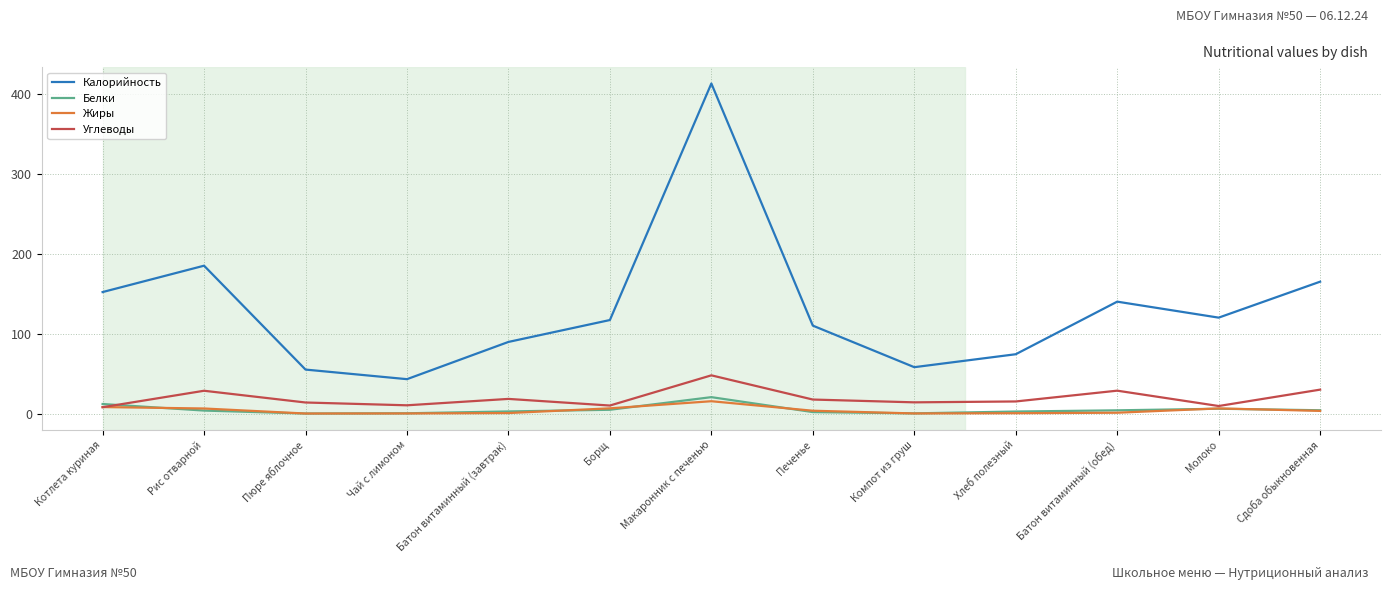

True or false: Калорийность has a value of 113.3 at Сдоба обыкновенная.

False